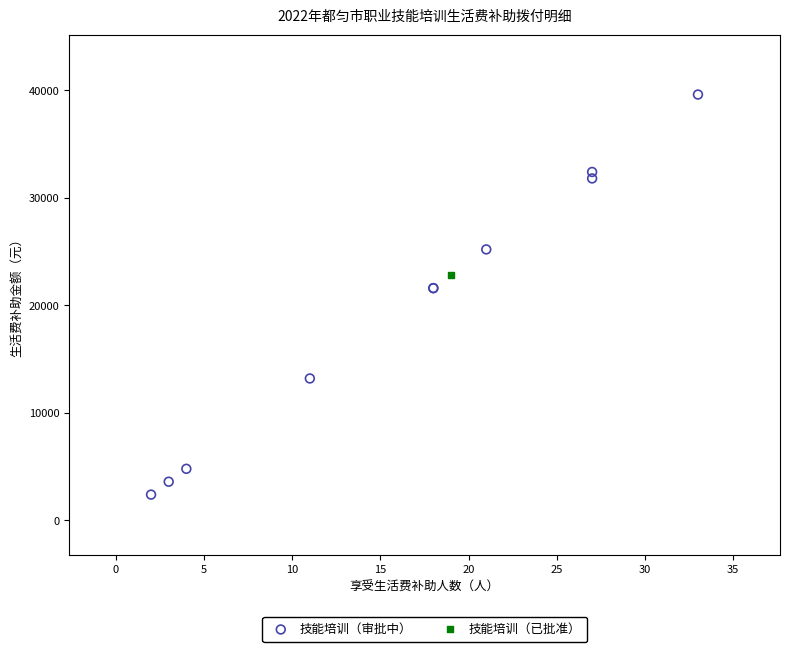

What are all the series names shown in the legend?

技能培训（审批中）, 技能培训（已批准）